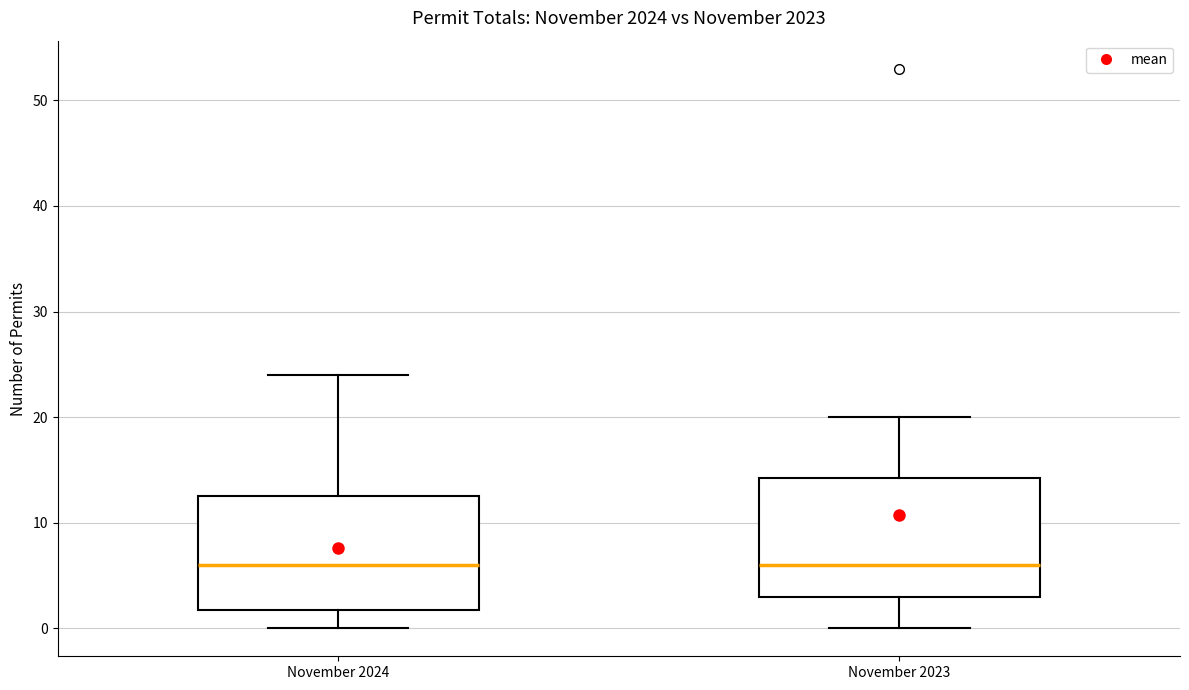

Where does the median line of the box for November 2024 sit on the y-axis? The values are not printed on the chart, so give them approximately, as read against the axis.

6